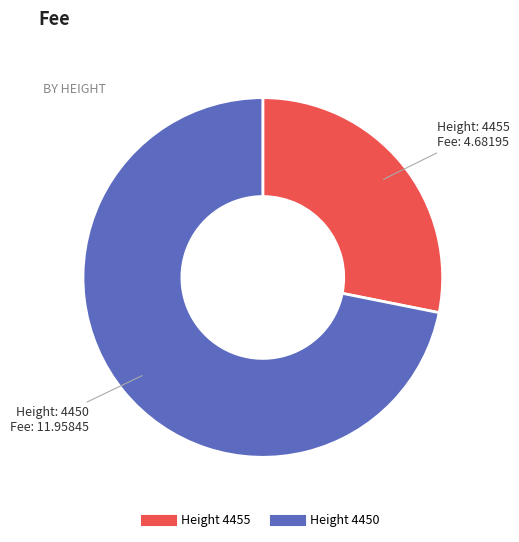

Does any single category account for the majority?

Yes